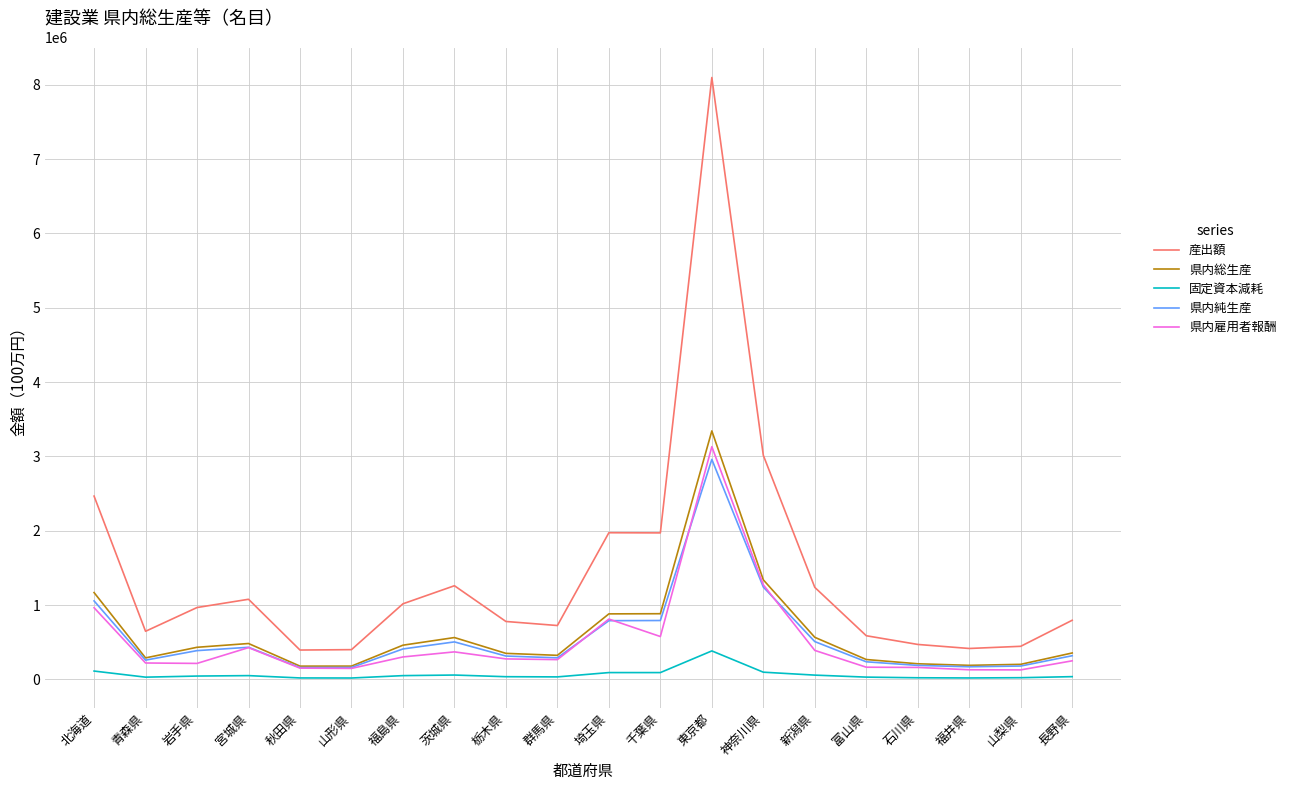

True or false: 県内雇用者報酬 and 産出額 intersect in this chart.

False